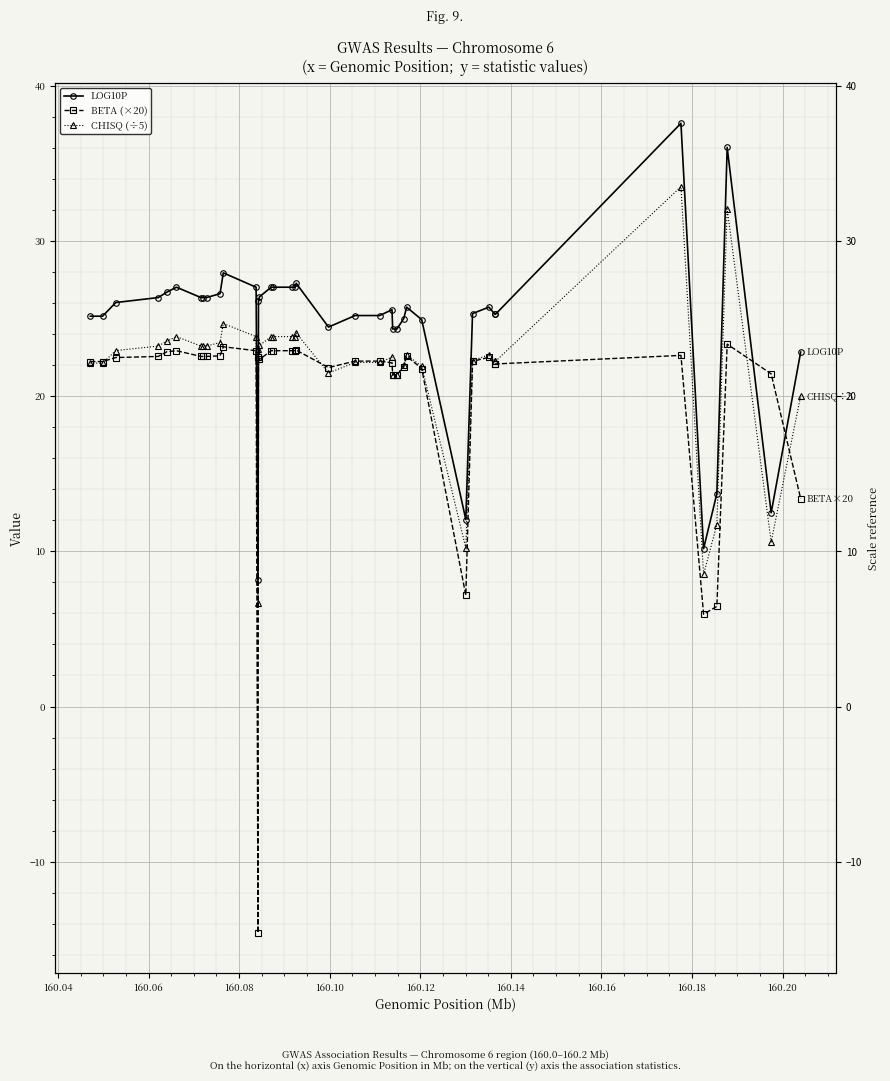

What are all the series names shown in the legend?

LOG10P, BETA (×20), CHISQ (÷5)